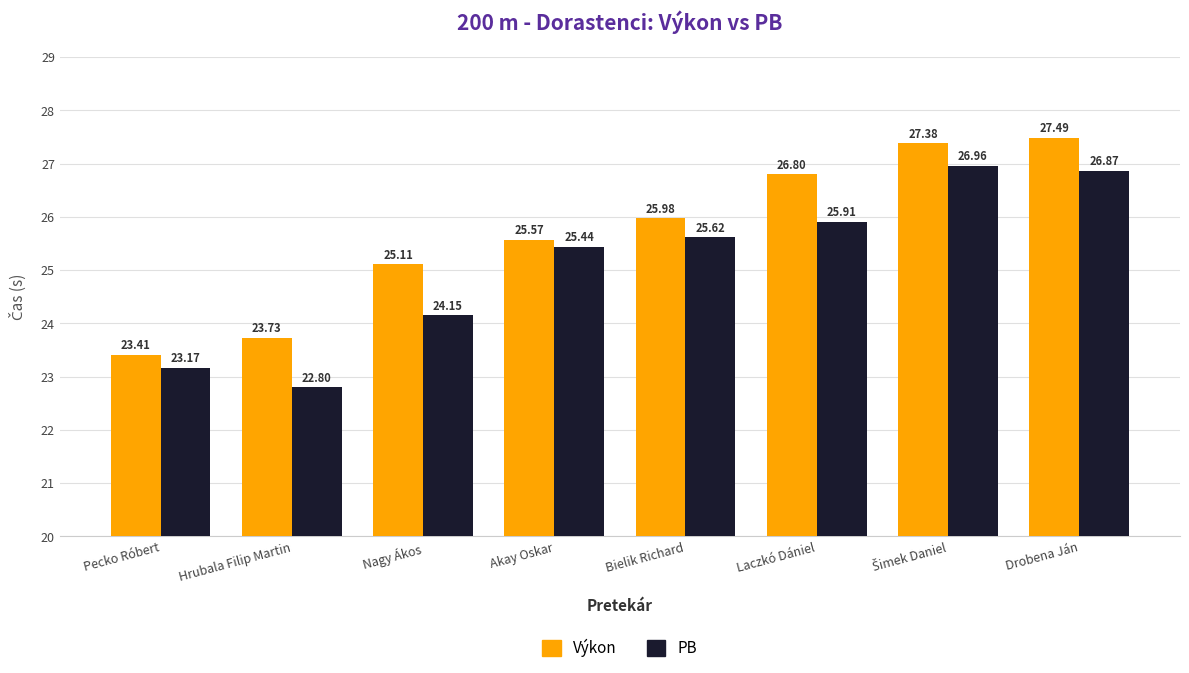

What position from the left is Bielik Richard?

5